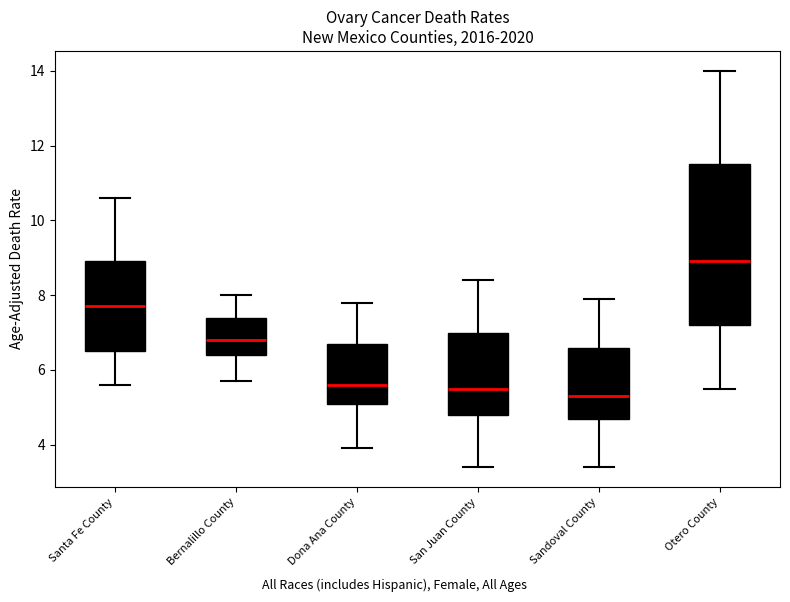

Where does the median line of the box for Santa Fe County sit on the y-axis? The values are not printed on the chart, so give them approximately, as read against the axis.

7.8